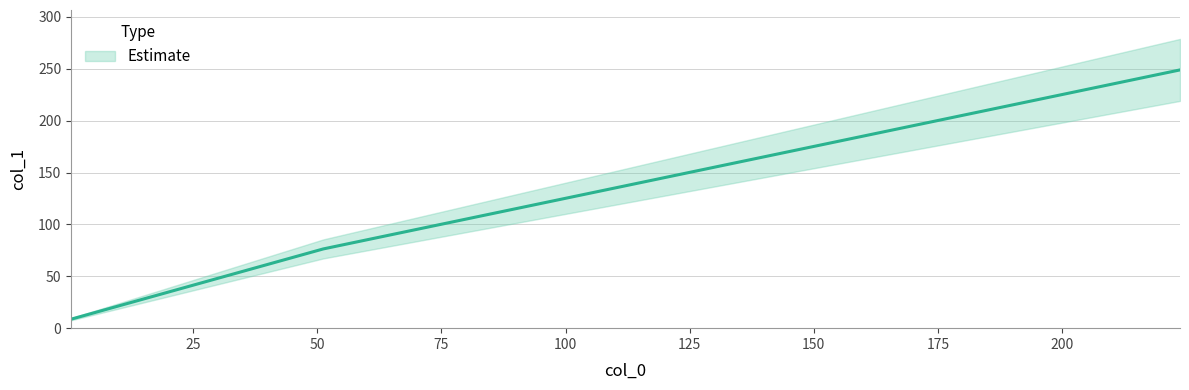

How many categories are shown in the chart?

3